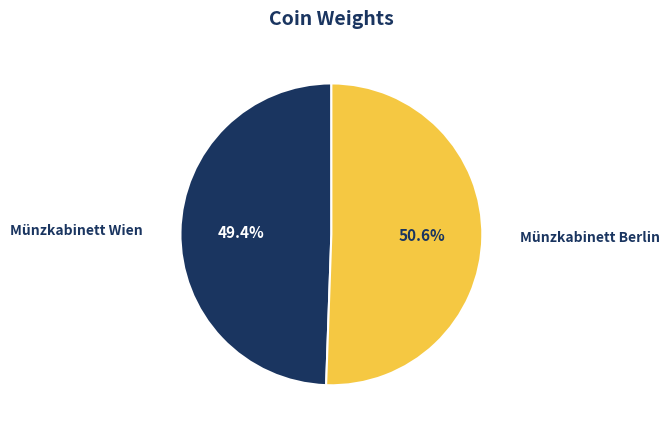

Which slice is the smallest?

Münzkabinett Wien